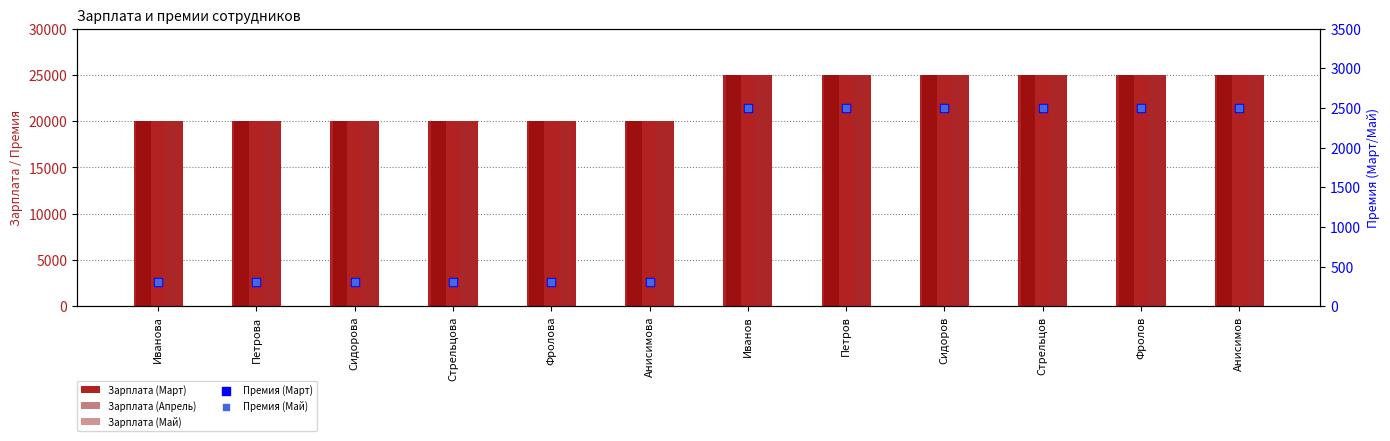

Which series reaches the maximum Y coordinate?

Зарплата (Март)